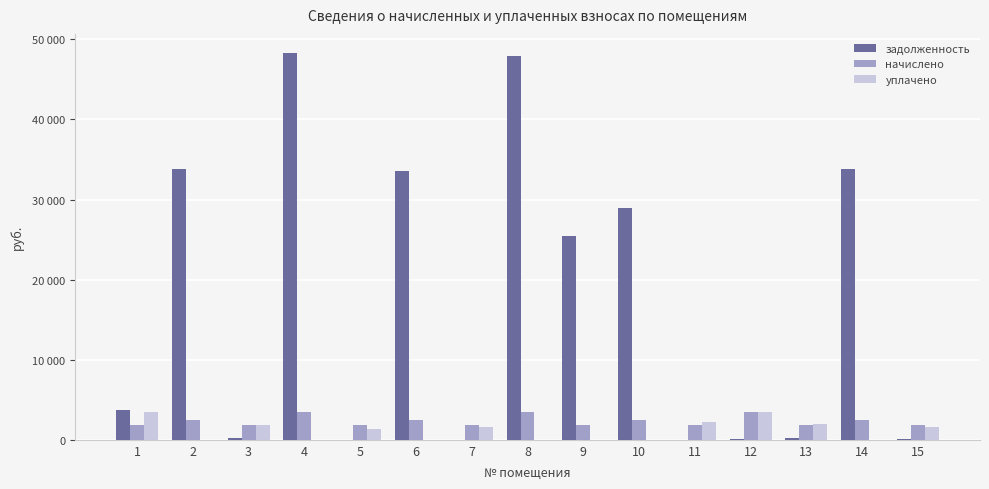

What are all the series names shown in the legend?

задолженность, начислено, уплачено